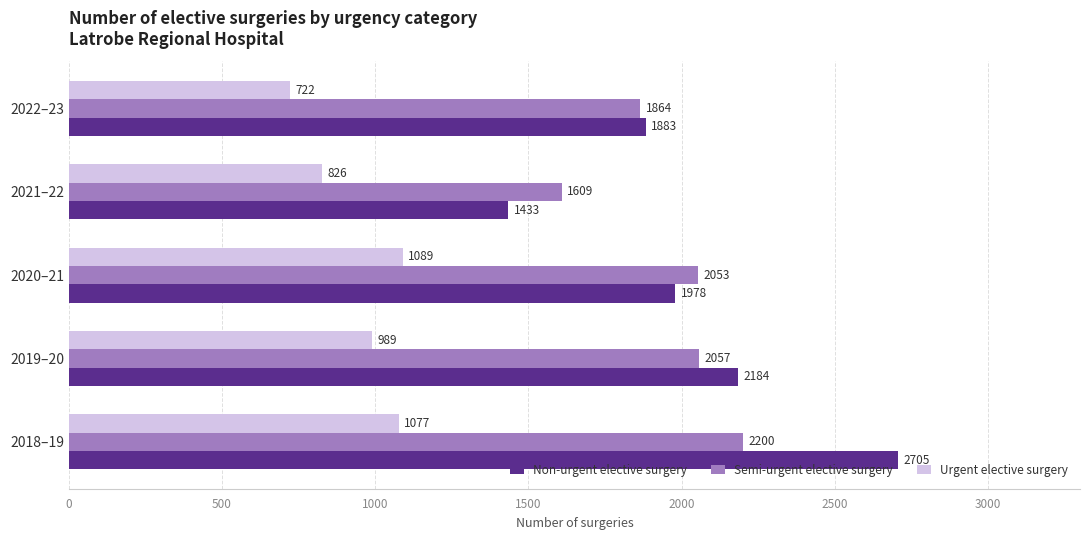

What are all the series names shown in the legend?

Non-urgent elective surgery, Semi-urgent elective surgery, Urgent elective surgery